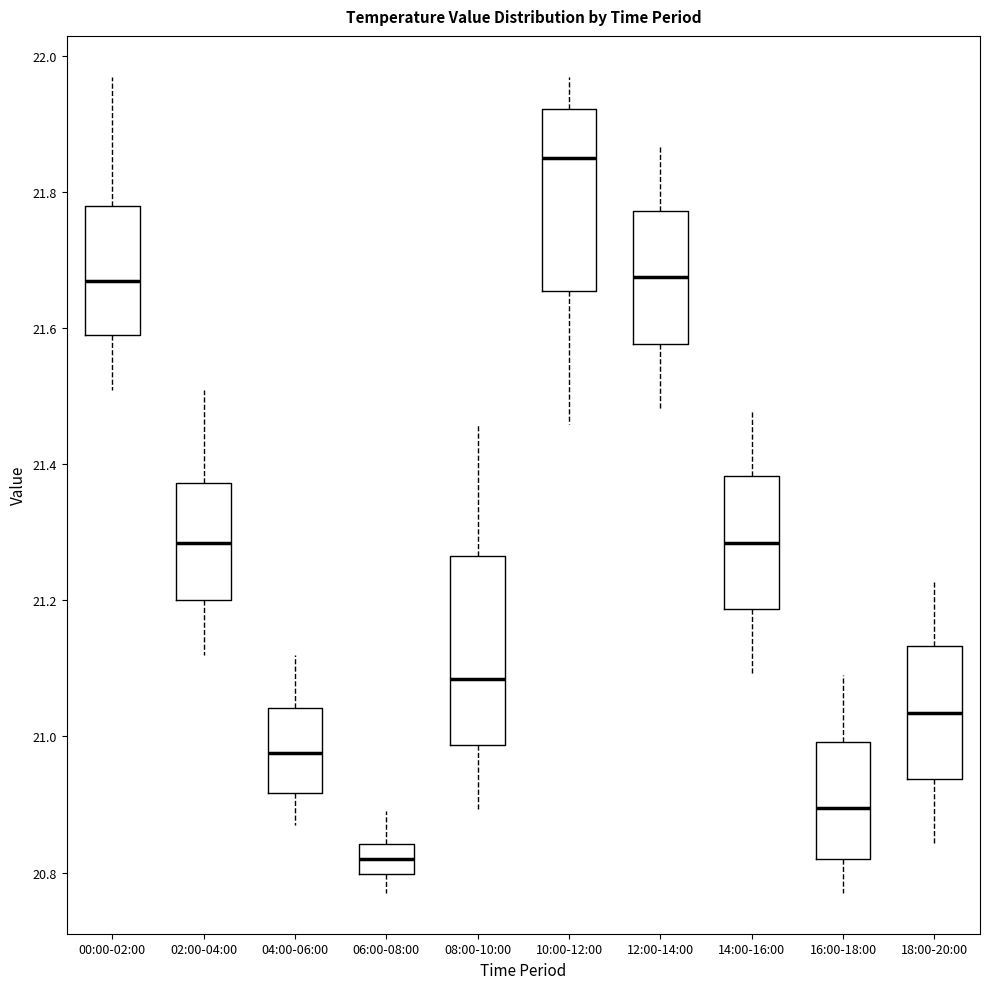

Where does the lower whisker of the box for 16:00-18:00 end on the y-axis? The values are not printed on the chart, so give them approximately, as read against the axis.

20.78